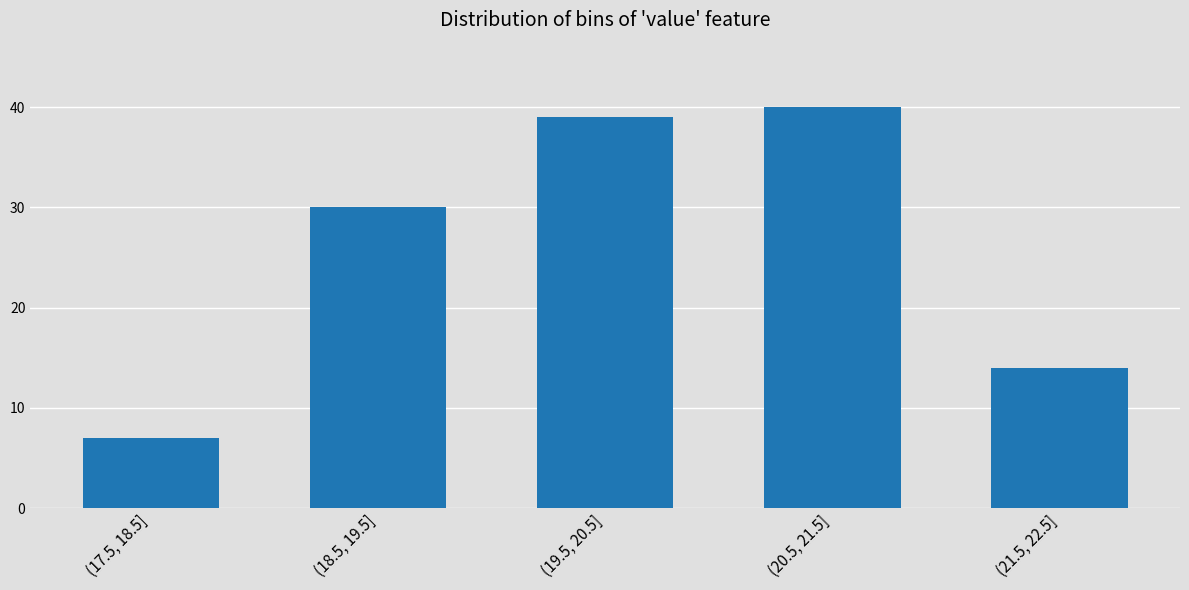

Reading left to right, extract all data points from this chart.

7	30	39	40	14